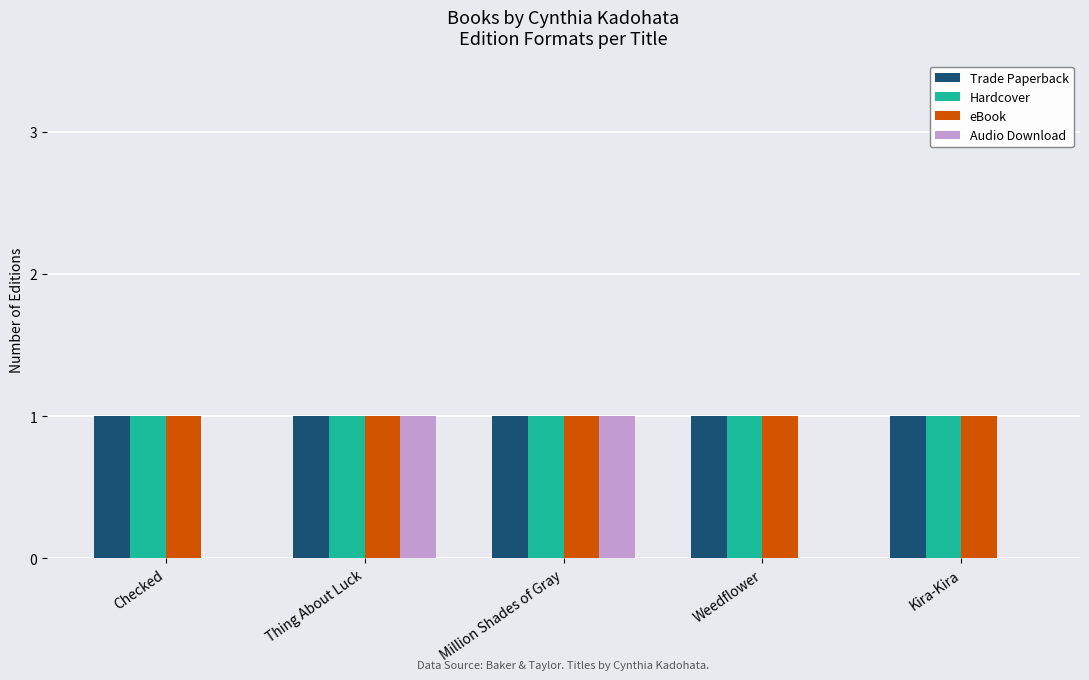

Reading left to right, transcribe all the data shown in this chart.

Trade Paperback: Checked=1	Thing About Luck=1	Million Shades of Gray=1	Weedflower=1	Kira-Kira=1
Hardcover: Checked=1	Thing About Luck=1	Million Shades of Gray=1	Weedflower=1	Kira-Kira=1
eBook: Checked=1	Thing About Luck=1	Million Shades of Gray=1	Weedflower=1	Kira-Kira=1
Audio Download: Checked=0	Thing About Luck=1	Million Shades of Gray=1	Weedflower=0	Kira-Kira=0